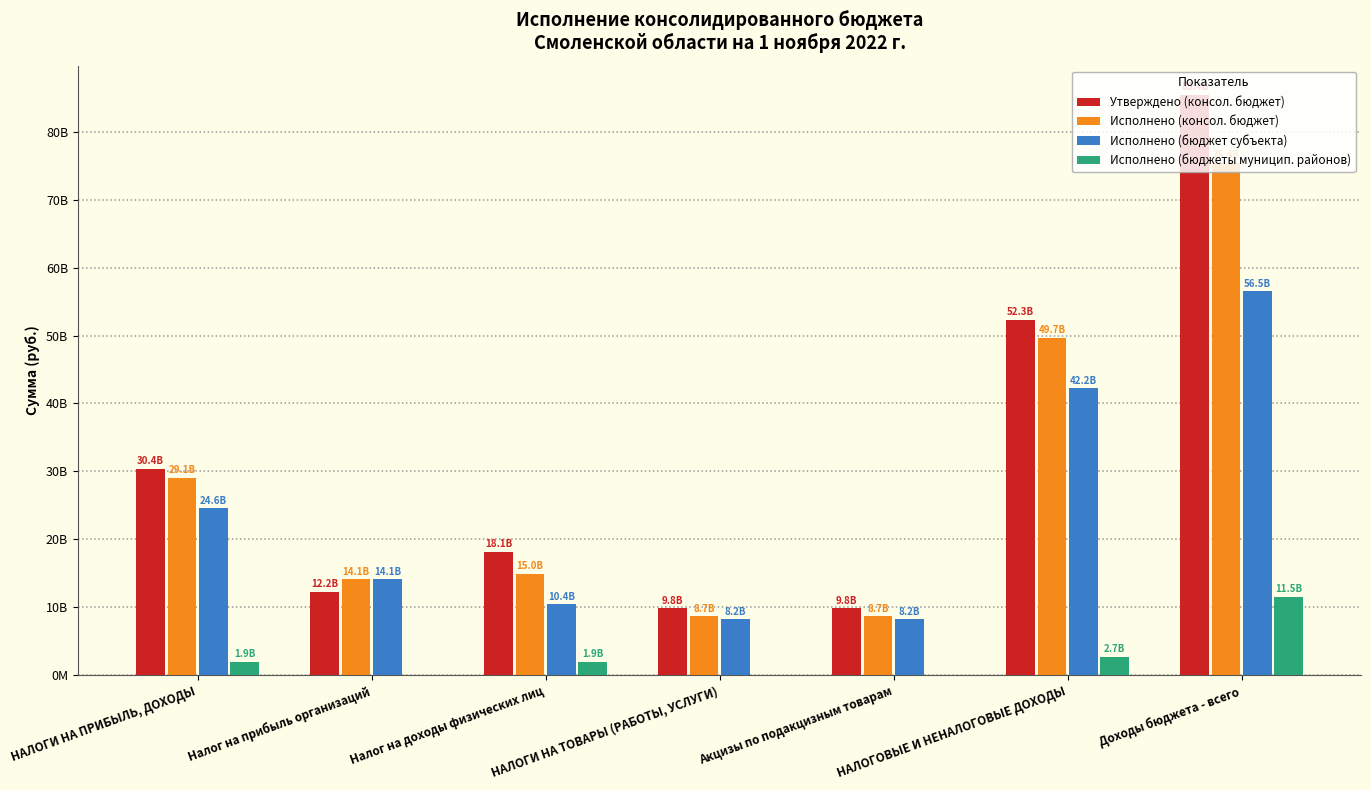

Read the Исполнено (бюджеты муницип. районов) value at Доходы бюджета - всего.

11543474171.8